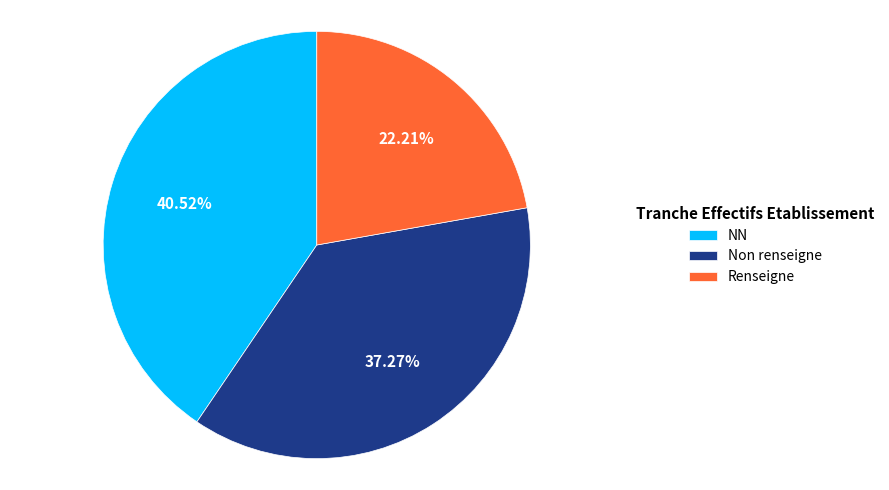

How many segments does this pie chart have?

3